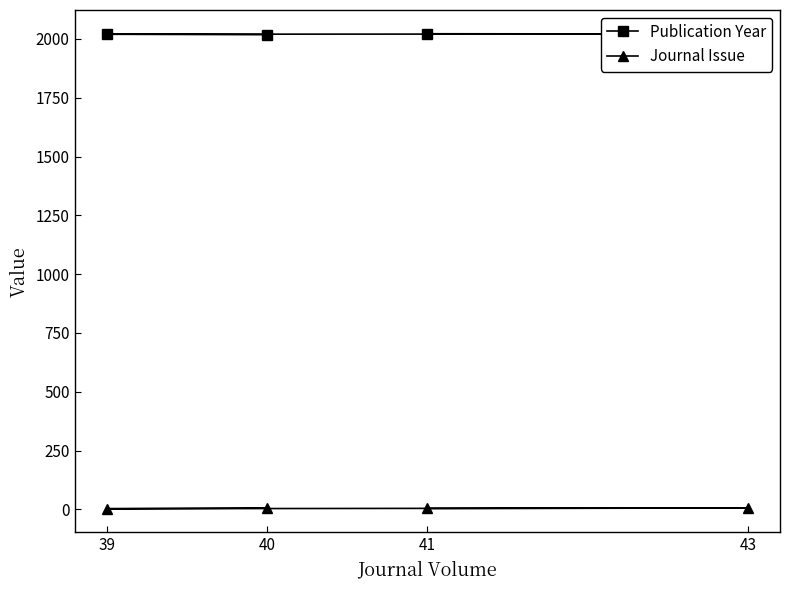

At 39, list the series in order from smallest to largest.

Journal Issue, Publication Year